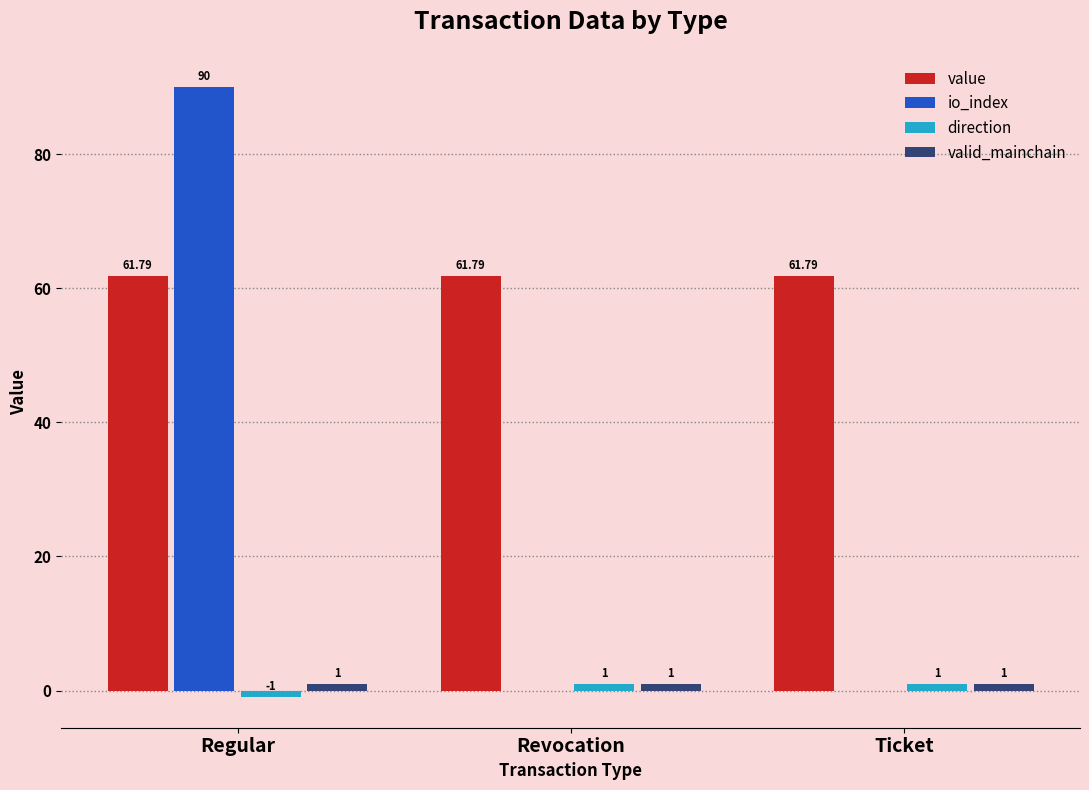

At which category does the chart reach its peak across all series?

Regular